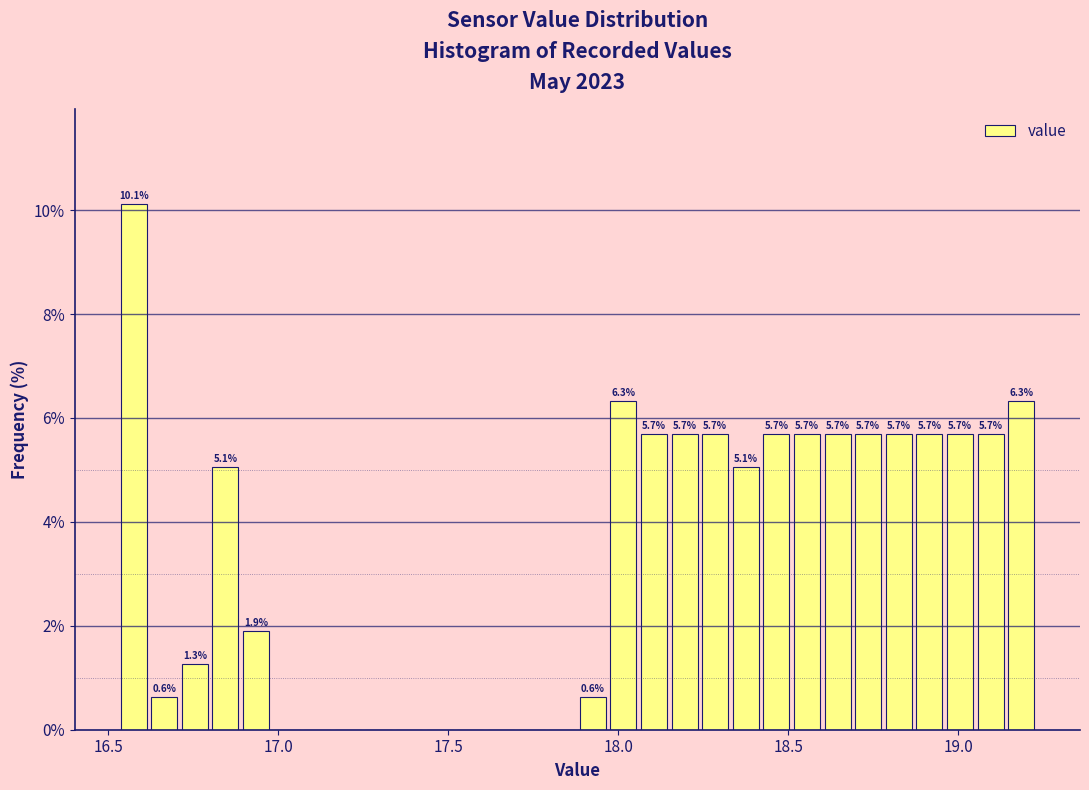

Around what value on the x-axis is the tallest bar? Give the approximate position of its centre, as read against the axis.

16.60